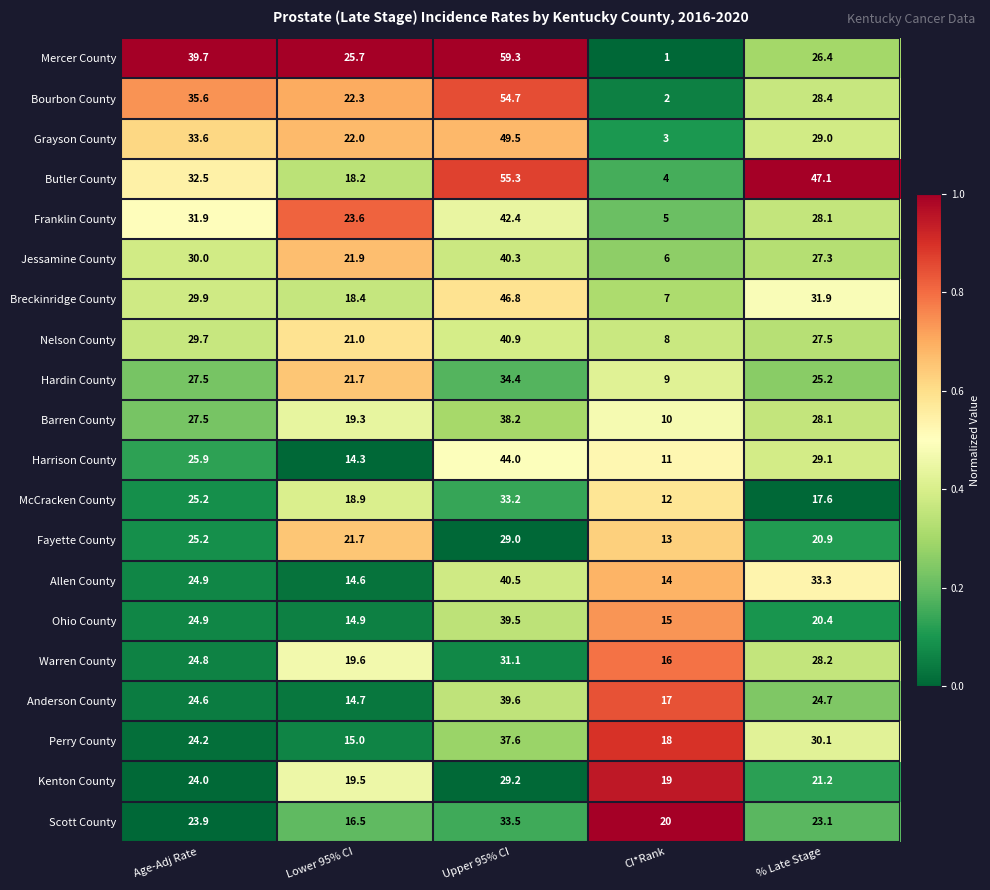

Which category has the highest value in the Franklin County series?

Upper 95% CI